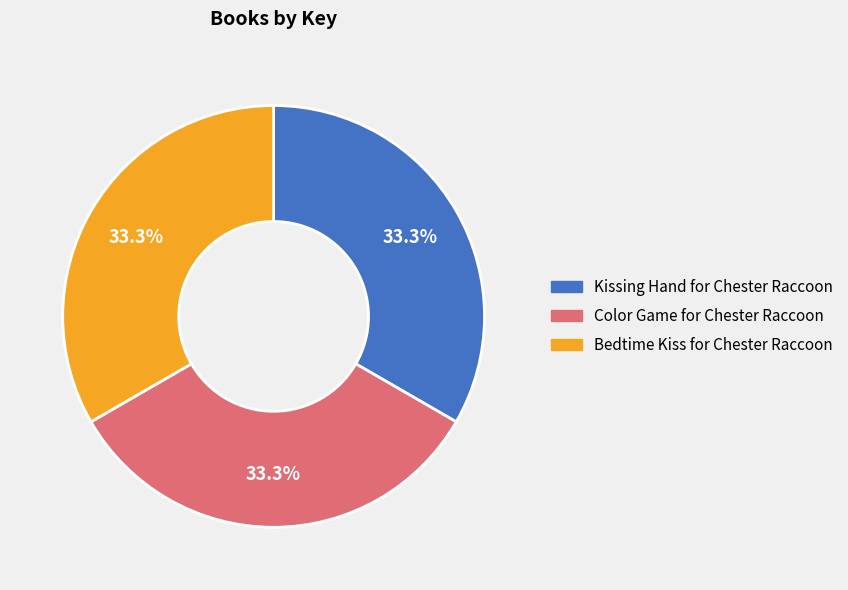

How many segments does this pie chart have?

3